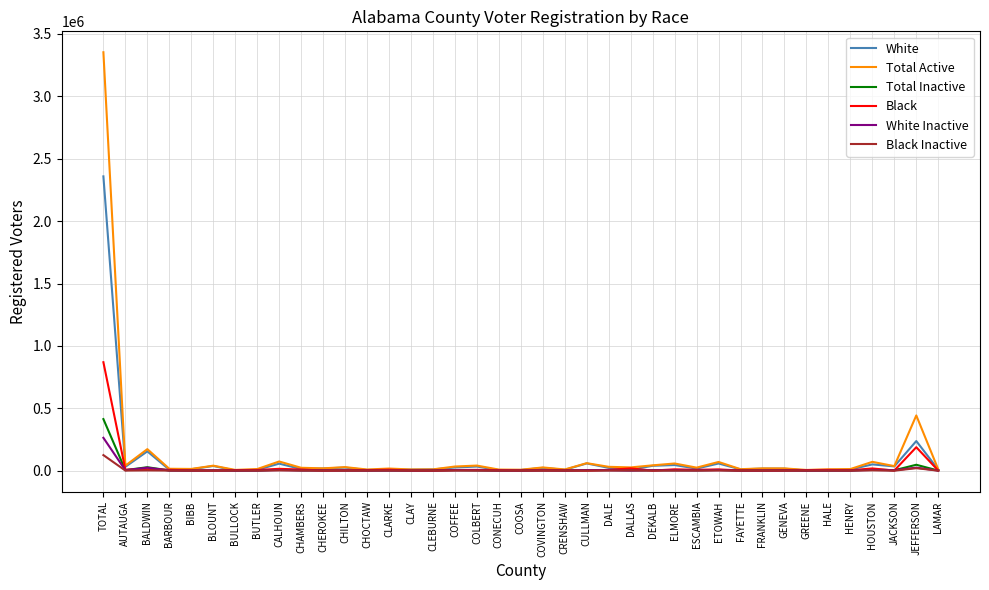

At which category is the sum across all series the highest?

TOTAL